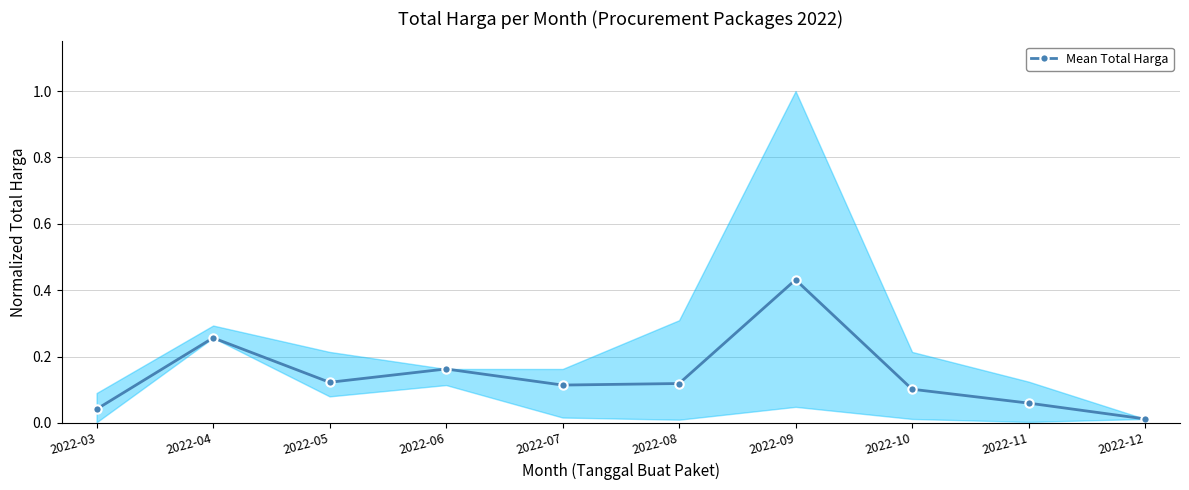

What is the difference between the maximum and second lowest values?

0.4